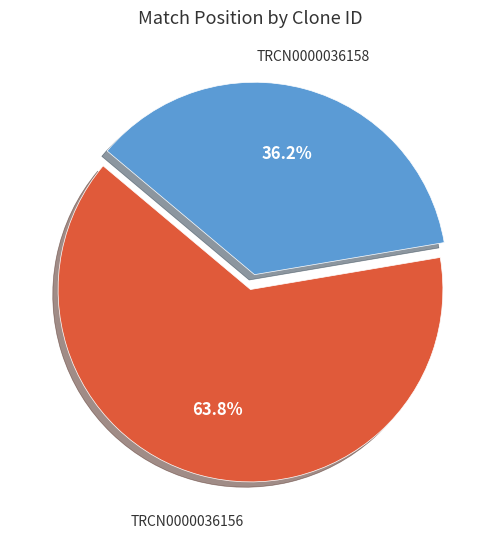

Is there any slice that represents more than half of the pie?

Yes